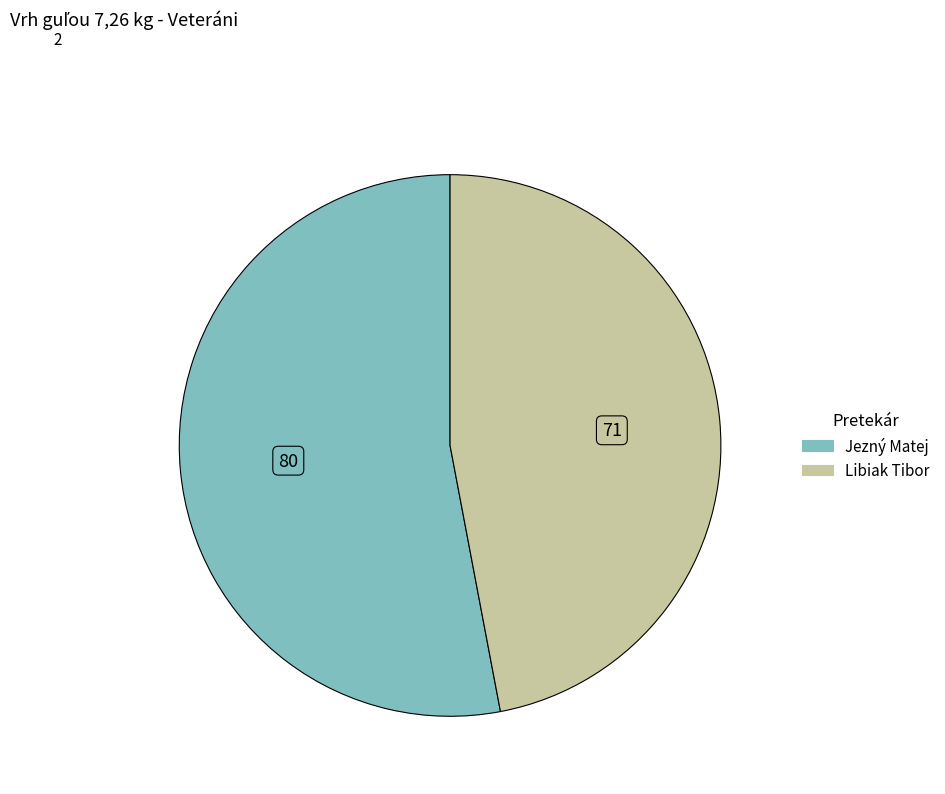

Which slice is the smallest?

Libiak Tibor